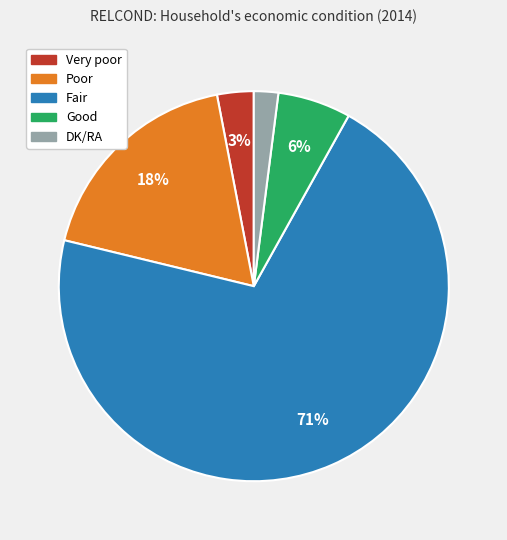

To the nearest percent, what is the average slice percentage?

20%